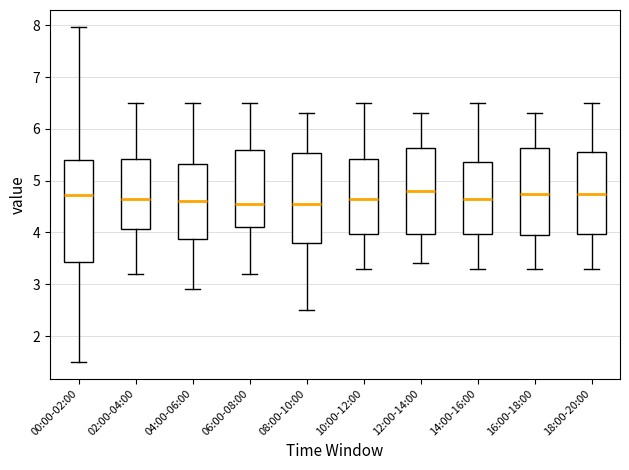

Reading left to right, transcribe this box plot: for each box, give where its median line is, the range the box spans, and where its two whiskers end, as read against the y-axis. The values are not printed on the chart, so give them approximately, as read against the axis.

00:00-02:00: median 4.7, box 3.4 to 5.4, whiskers 1.5 to 8.0
02:00-04:00: median 4.7, box 4.1 to 5.4, whiskers 3.2 to 6.5
04:00-06:00: median 4.6, box 3.9 to 5.3, whiskers 2.9 to 6.5
06:00-08:00: median 4.6, box 4.1 to 5.6, whiskers 3.2 to 6.5
08:00-10:00: median 4.6, box 3.8 to 5.5, whiskers 2.5 to 6.3
10:00-12:00: median 4.7, box 4.0 to 5.4, whiskers 3.3 to 6.5
12:00-14:00: median 4.8, box 4.0 to 5.6, whiskers 3.4 to 6.3
14:00-16:00: median 4.7, box 4.0 to 5.4, whiskers 3.3 to 6.5
16:00-18:00: median 4.8, box 4.0 to 5.6, whiskers 3.3 to 6.3
18:00-20:00: median 4.8, box 4.0 to 5.6, whiskers 3.3 to 6.5